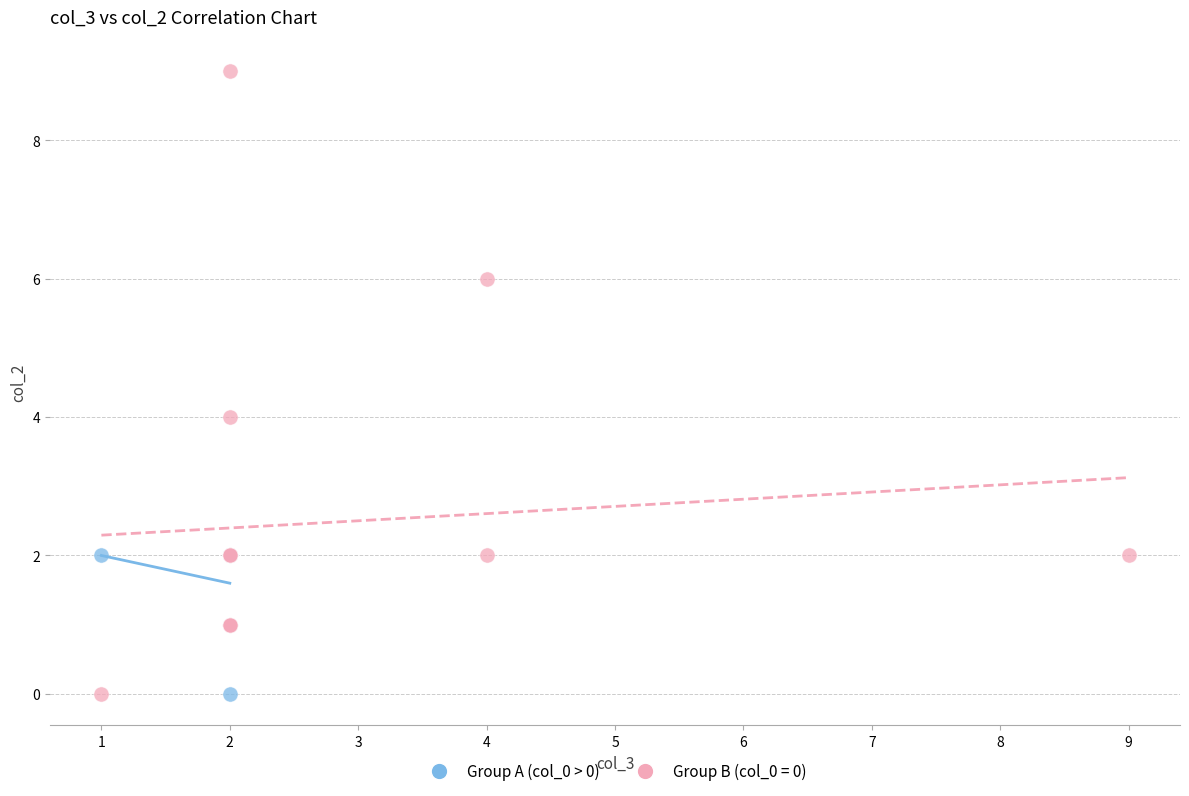

Which series reaches the maximum Y coordinate?

Group B (col_0 = 0)